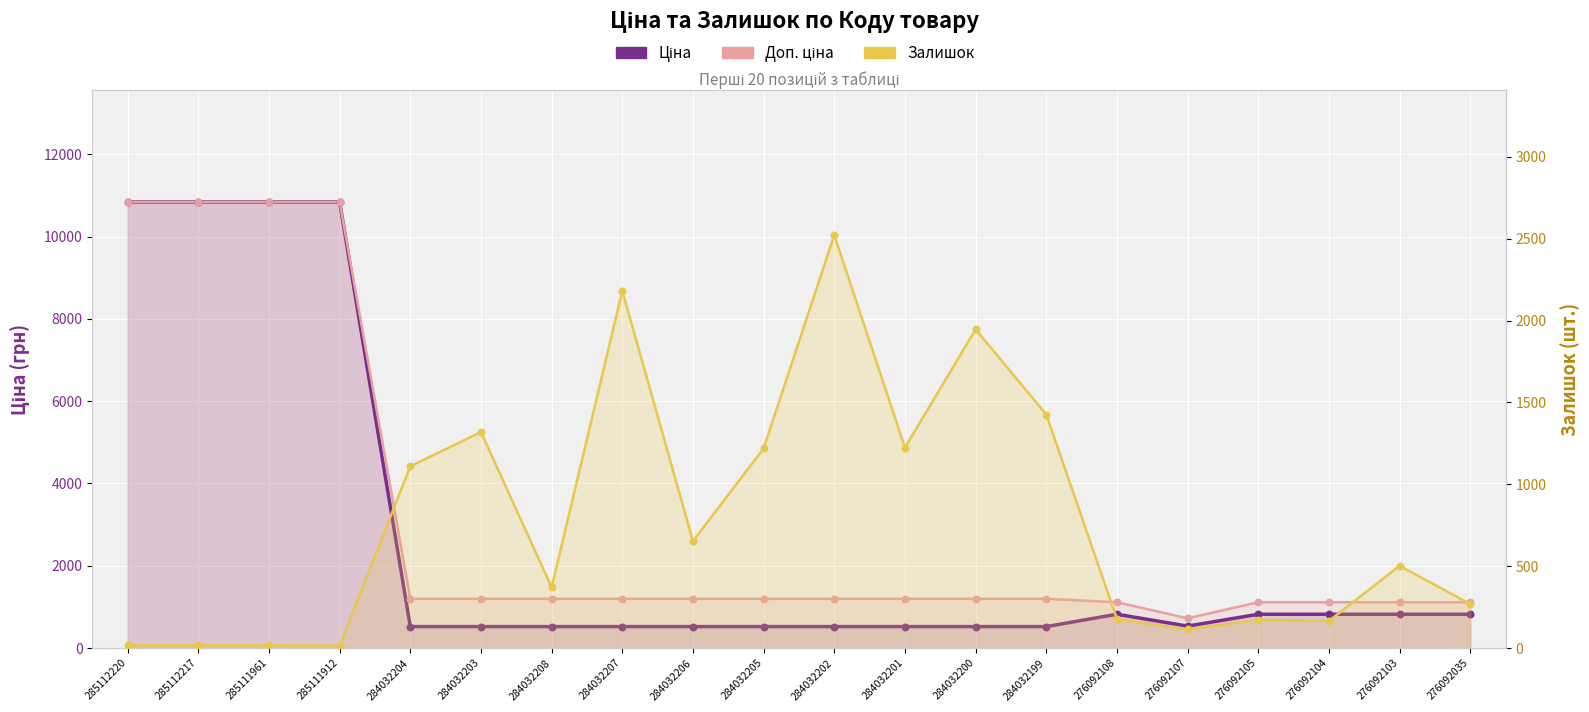

Is the value of Ціна at 285111912 greater than the value of Залишок at 276092107?

Yes